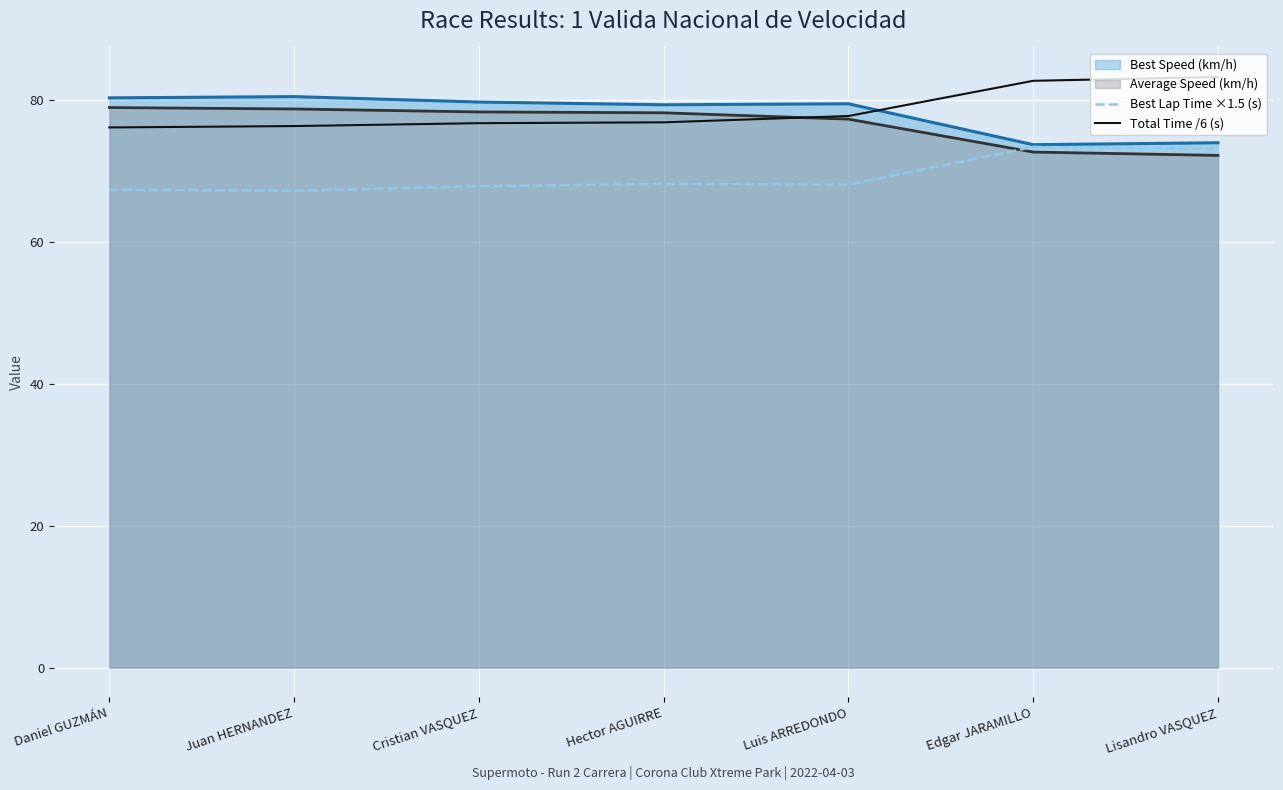

What is the difference between the highest and lowest values at Daniel GUZMÁN?

12.9